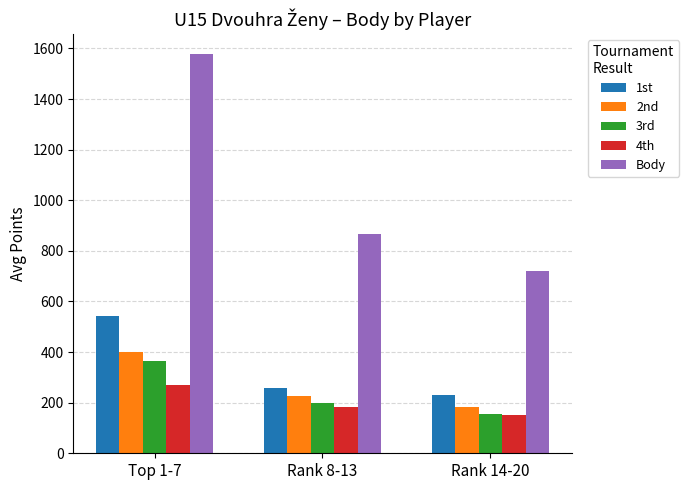

Which series has the largest total across all categories?

Body